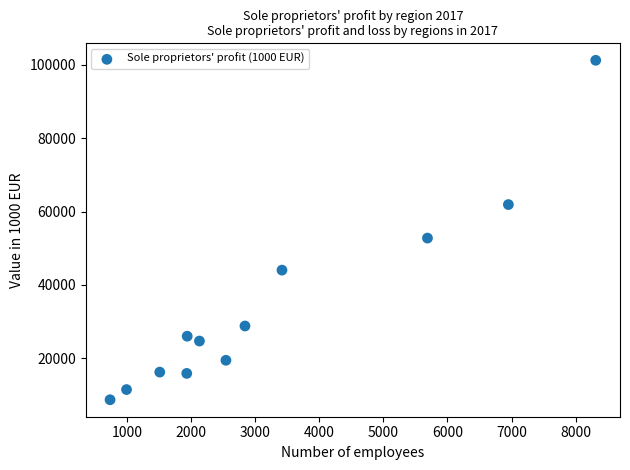

What Y value in the scatter plot is closest to 54950?

52749